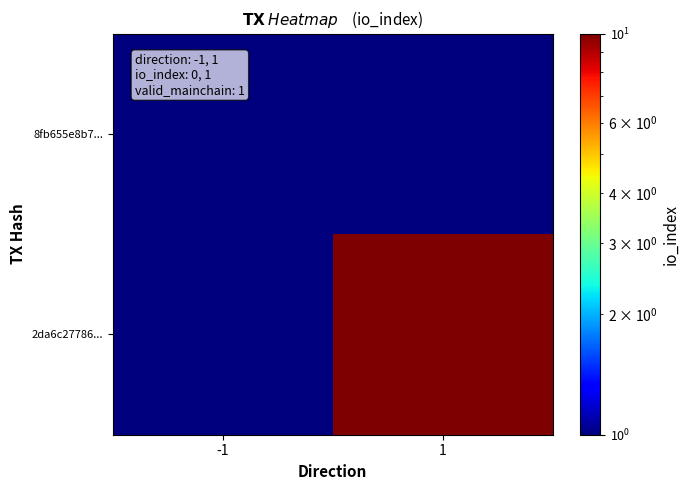

At how many categories does at least one series exceed 8?

1